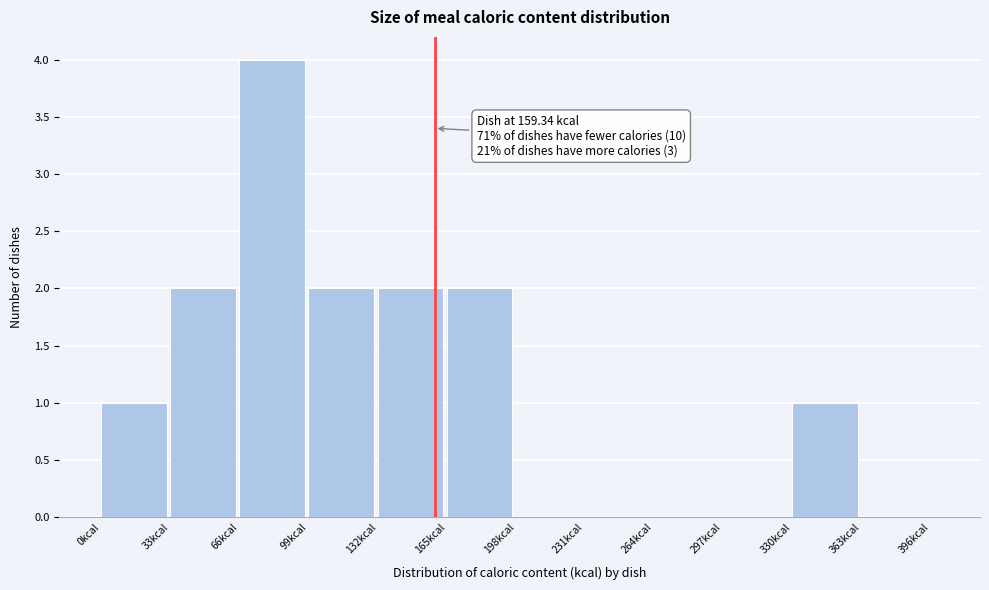

Around what value on the x-axis is the tallest bar? Give the approximate position of its centre, as read against the axis.

80